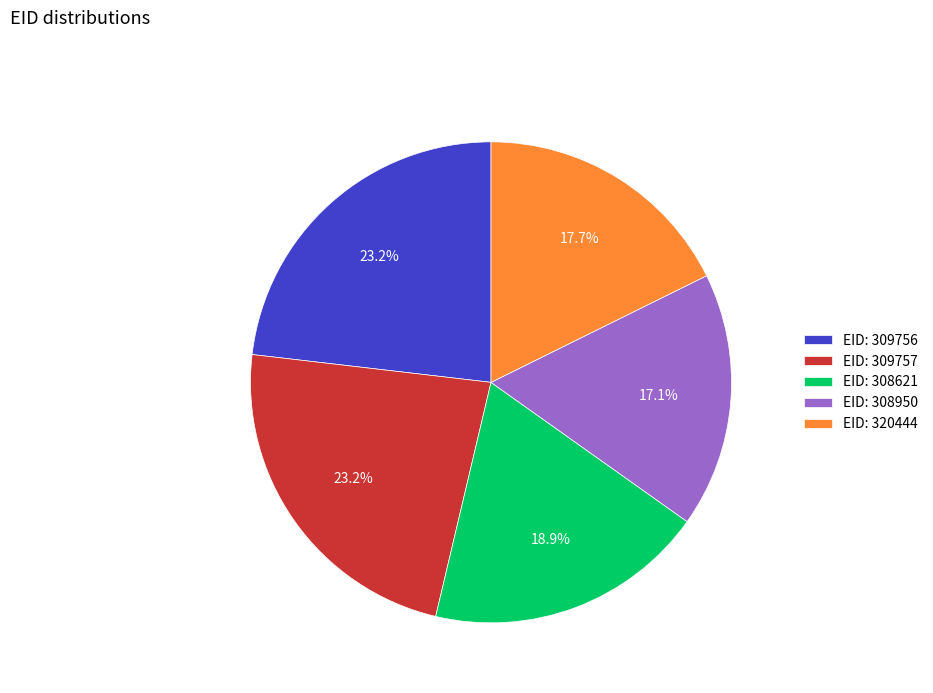

Which has a higher value, EID: 320444 or EID: 308621?

EID: 308621